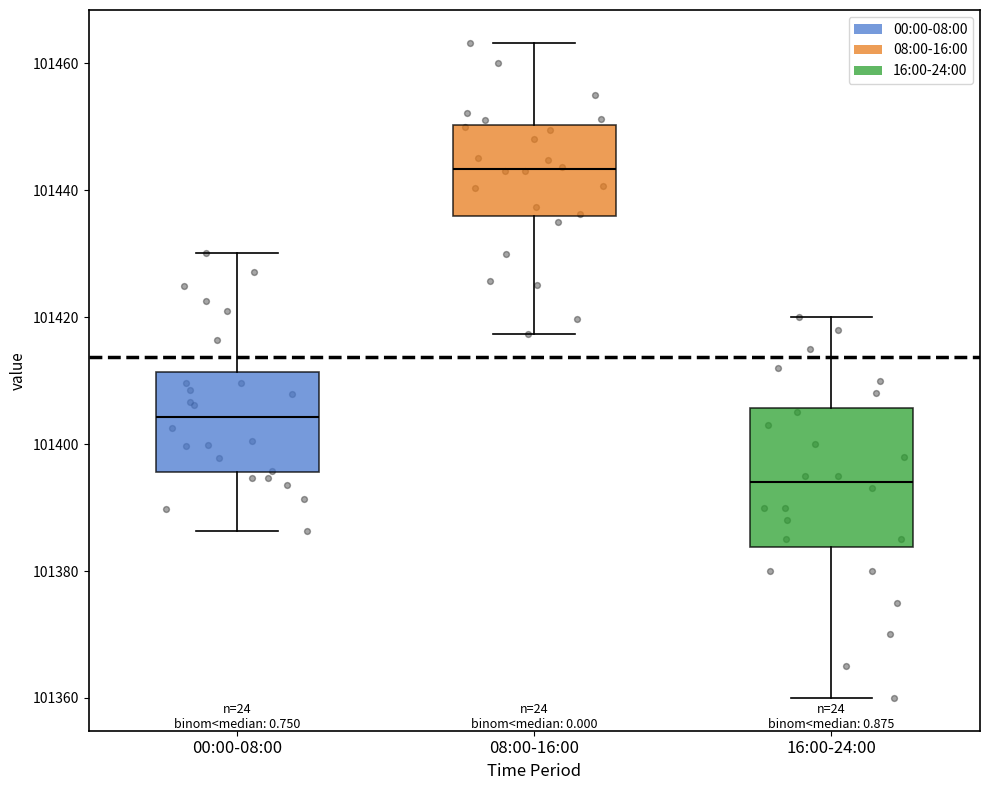

Which box's median line is the lowest?

16:00-24:00